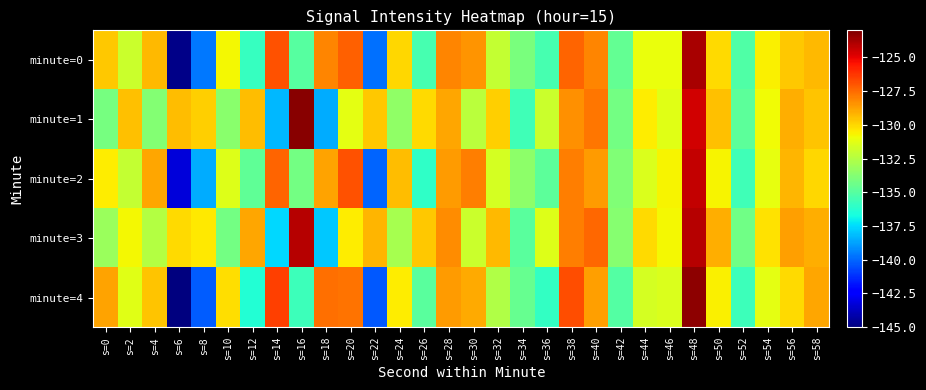

Which label corresponds to the smallest value in the chart?

s=6